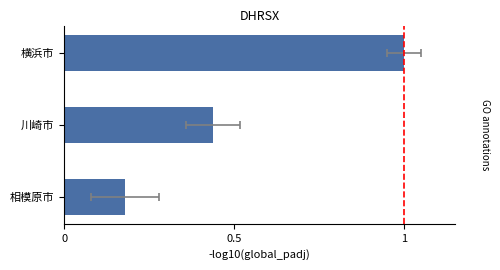

True or false: the data shows 0.4 at 川崎市.

True